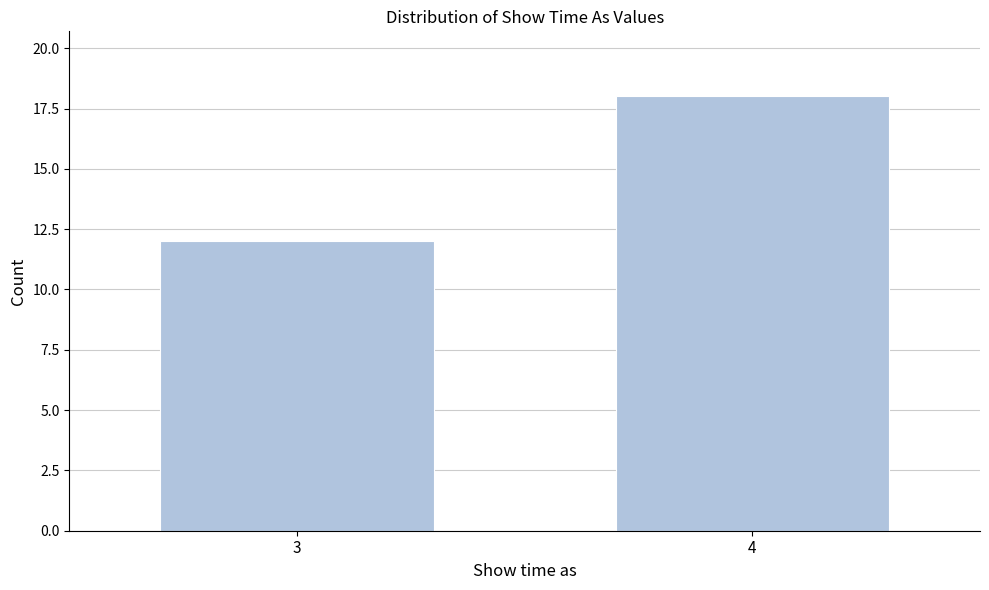

Reading right to left, list all the values displayed in this chart.

4=18	3=12